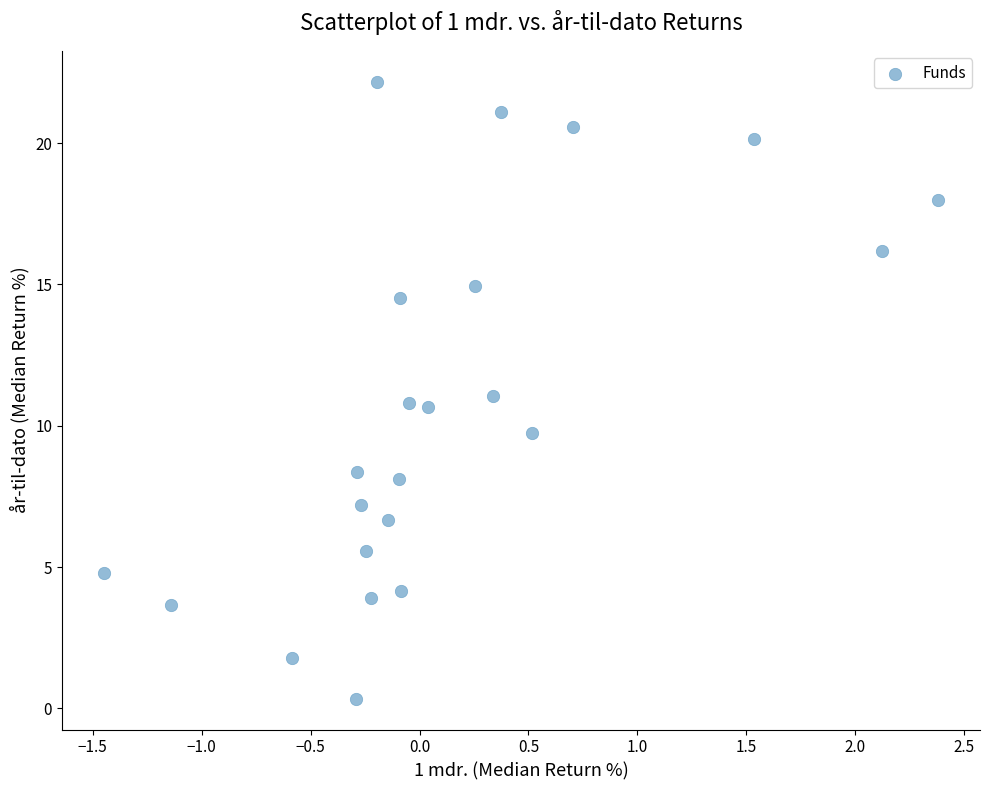

What is the range of X values (max minus min)?

3.8